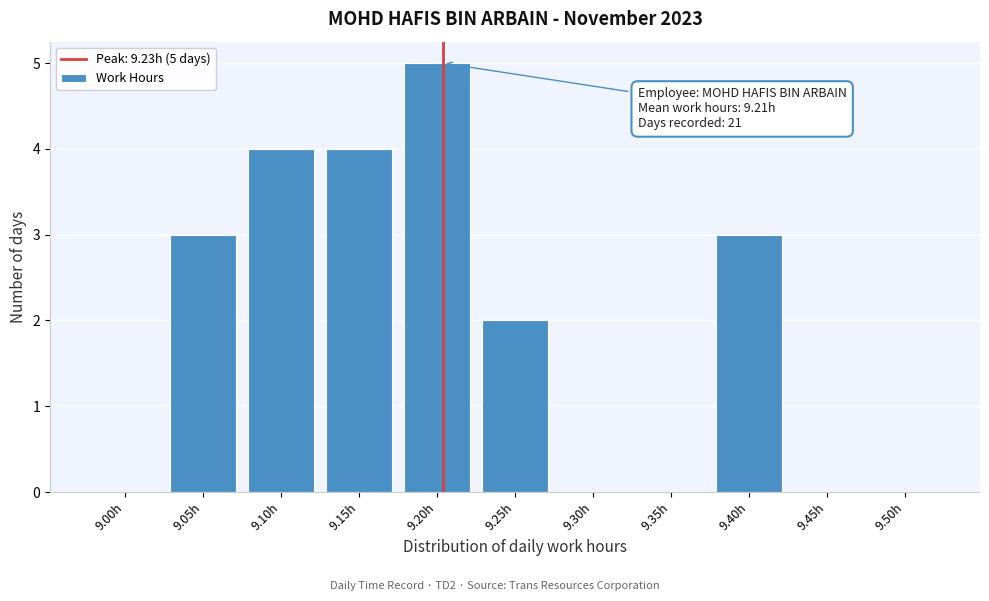

Reading left to right, transcribe all the data shown in this chart.

9.00h=0	9.05h=3	9.10h=4	9.15h=4	9.20h=5	9.25h=2	9.30h=0	9.35h=0	9.40h=3	9.45h=0	9.50h=0